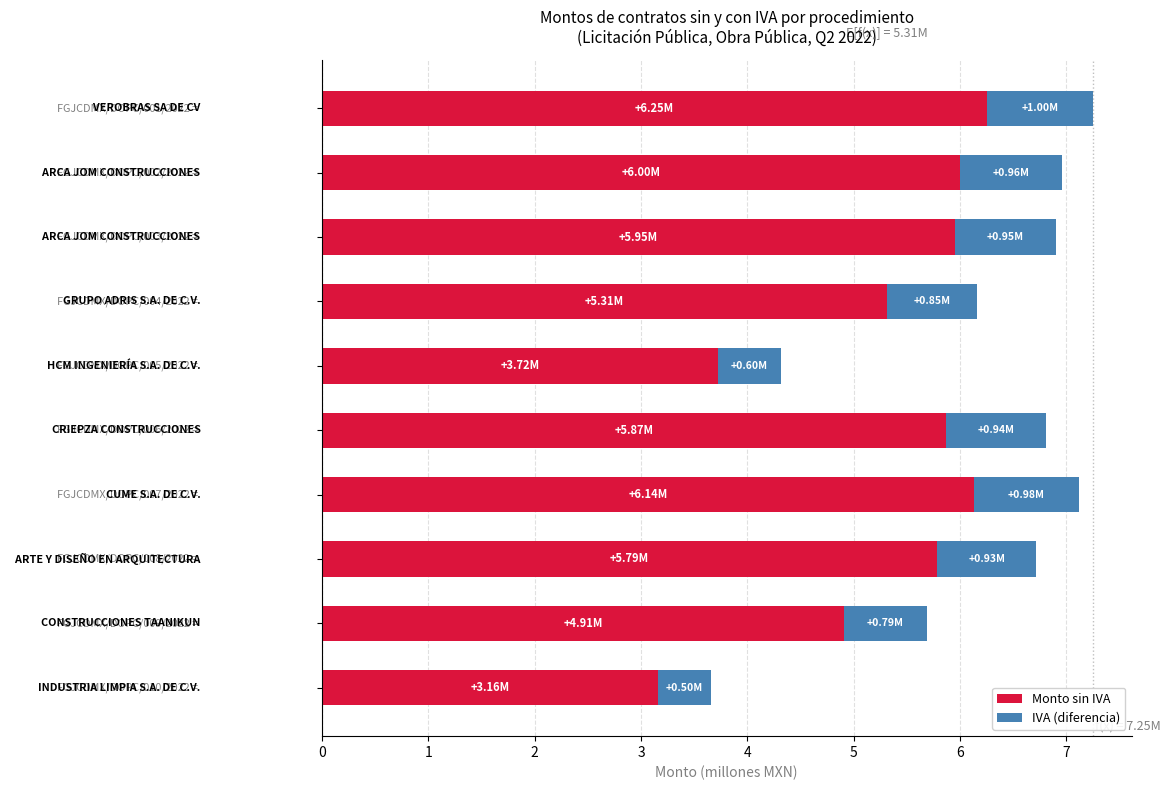

What is the average value of the Monto sin IVA series?

5.3